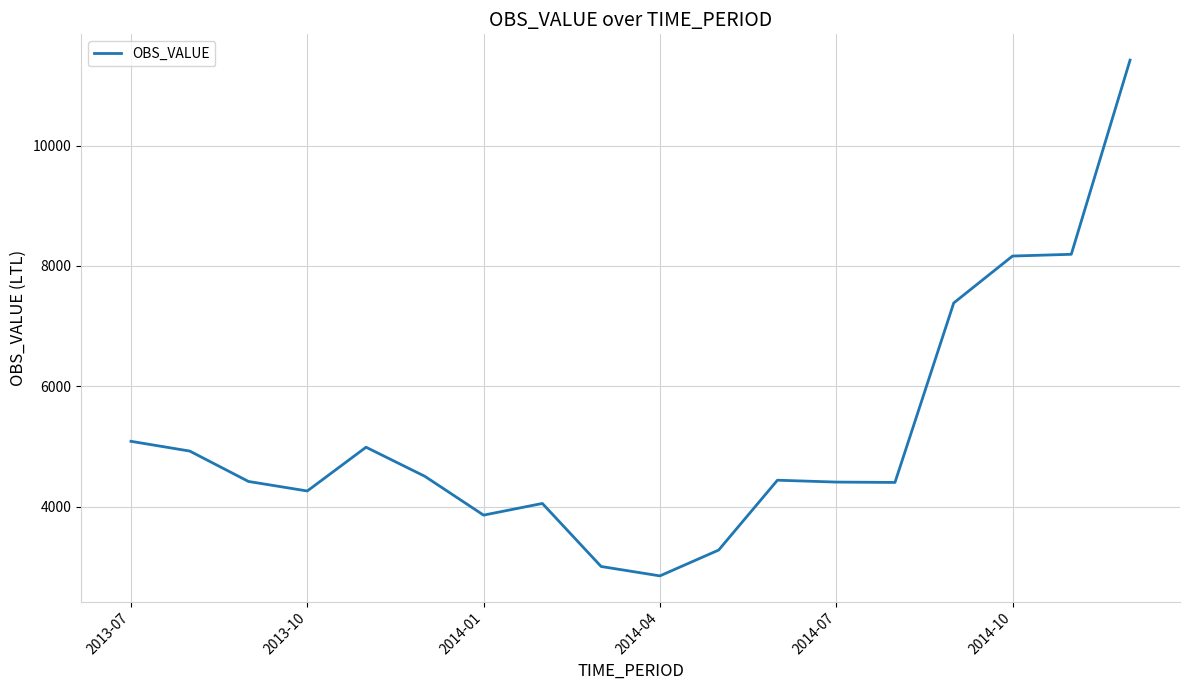

What is the greatest value displayed?

11419